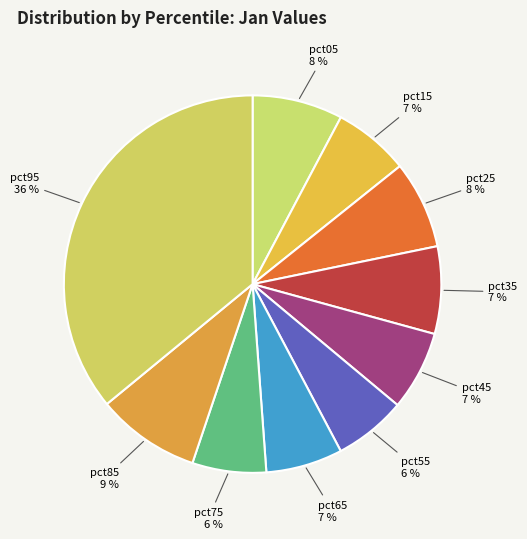

Which category has the biggest portion of the pie?

pct95